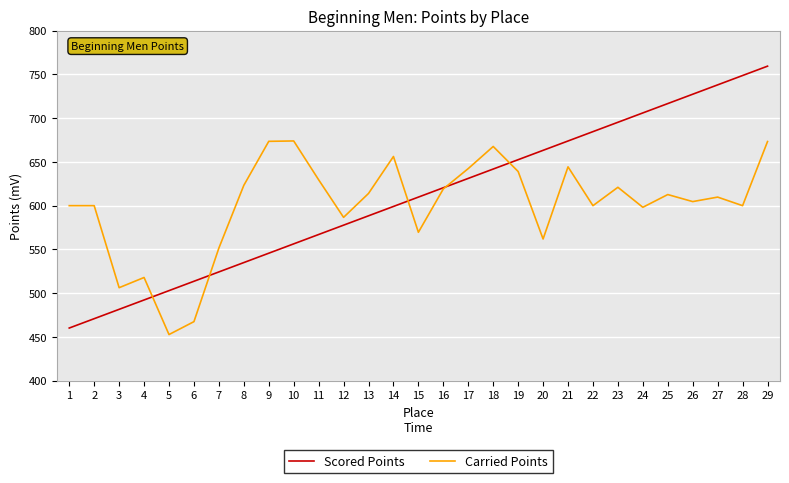

The Scored Points series shows 545.7 at 9. True or false?

True